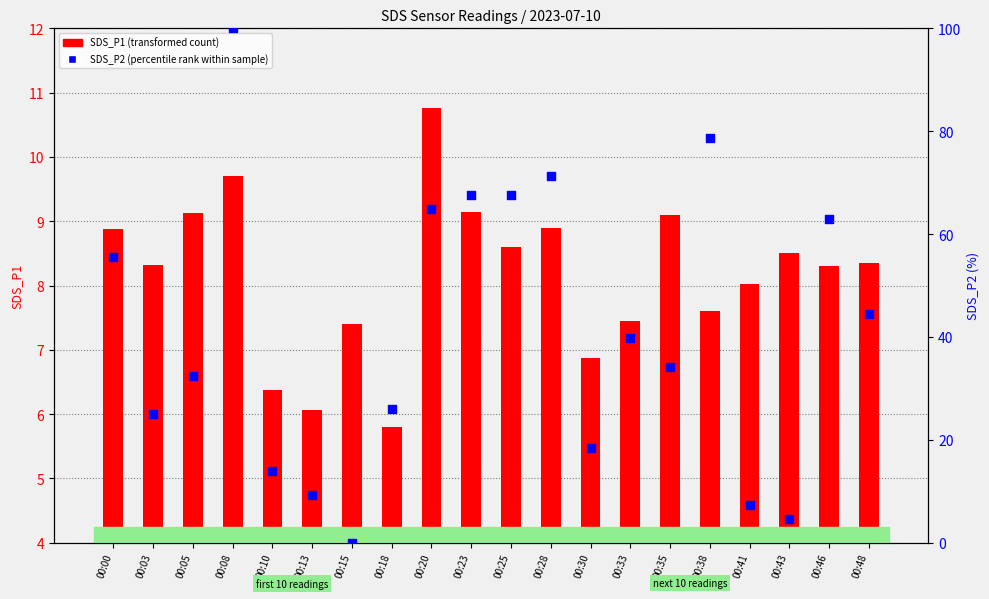

At which category is the sum across all series the highest?

00:08